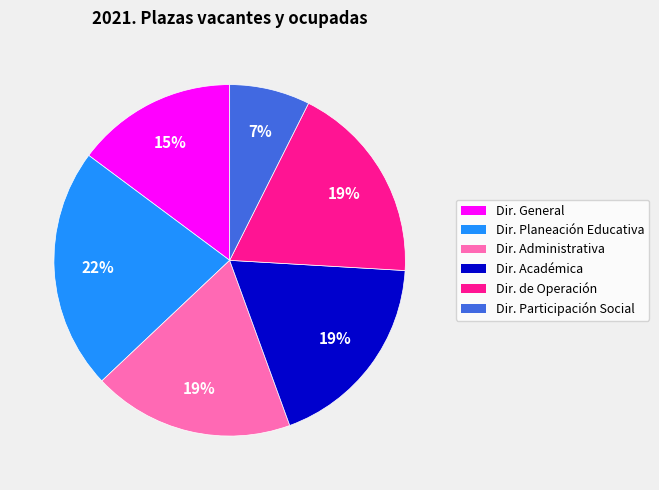

To the nearest percent, what is the difference between the largest and smallest slice percentages?

15%